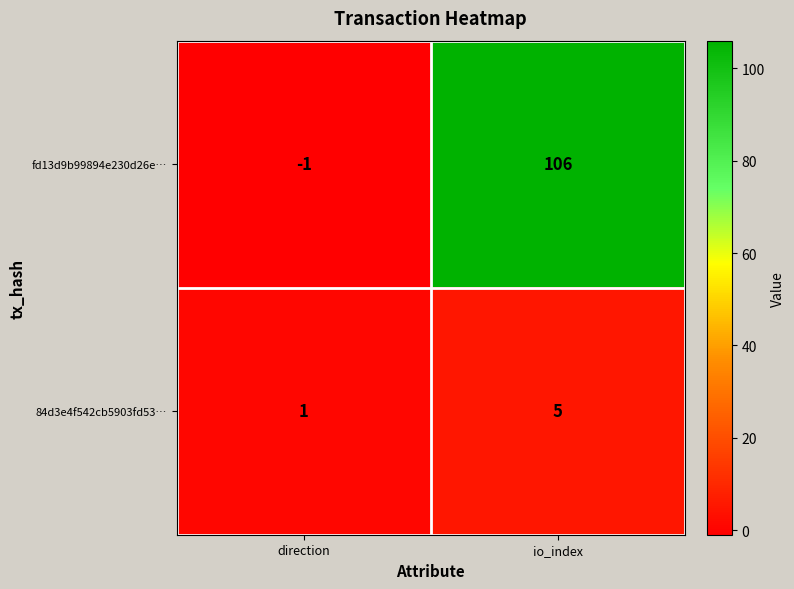

Is the value of fd13d9b99894e230d26e… at direction greater than the value of 84d3e4f542cb5903fd53… at io_index?

No